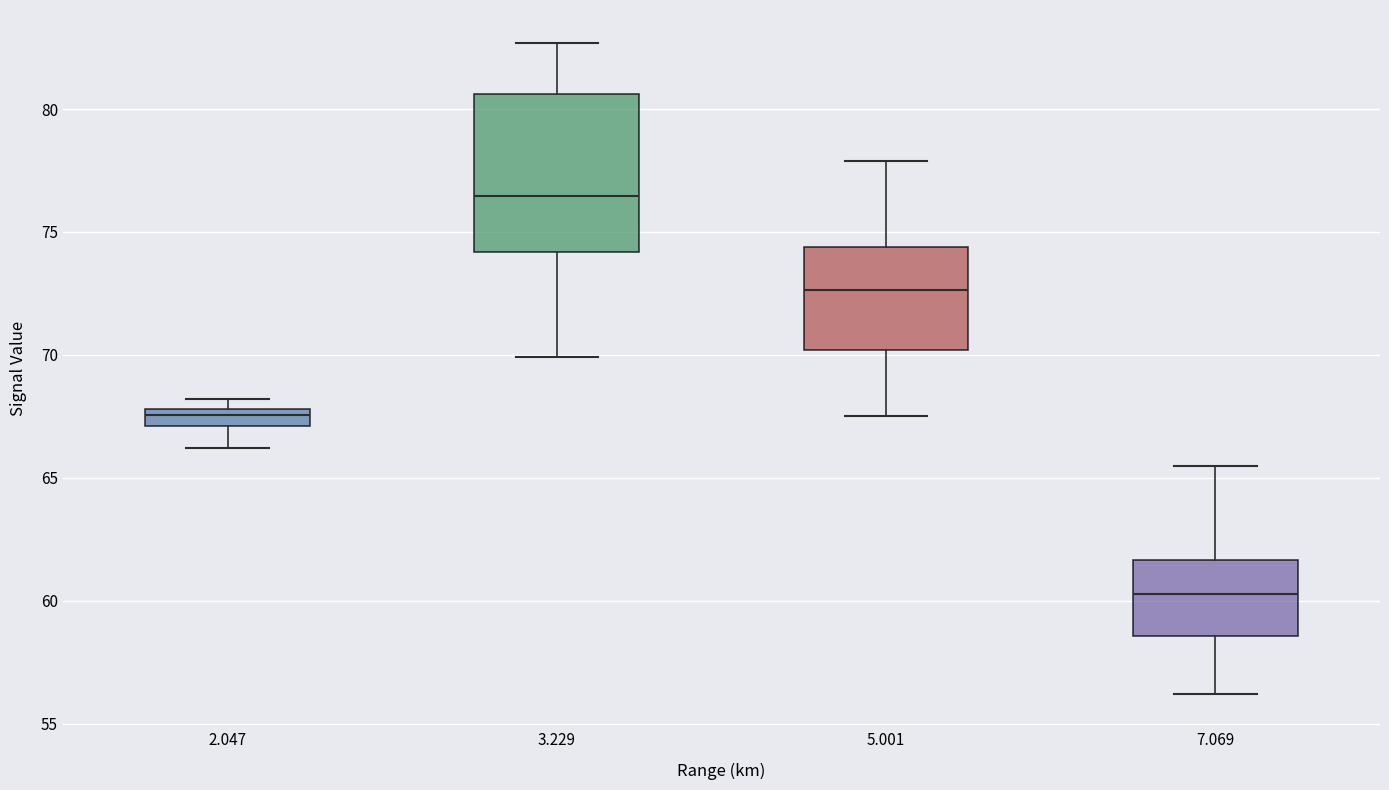

Where is the upper edge of the box at x = 5.001 on the y-axis? The values are not printed on the chart, so give them approximately, as read against the axis.

74.5